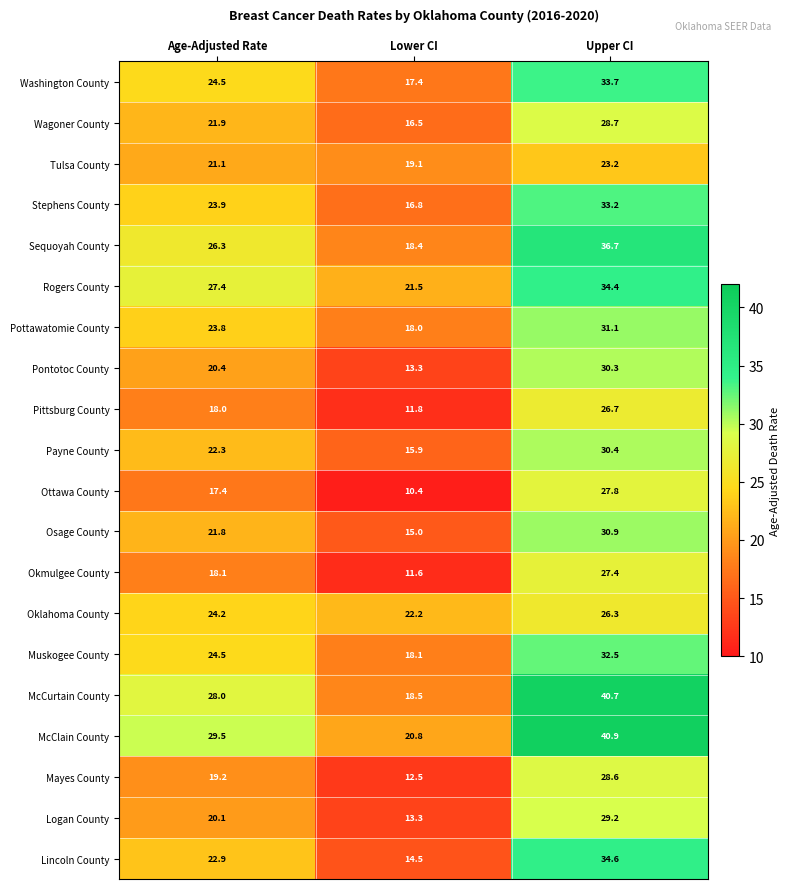

Which series has the widest spread of values?

McCurtain County